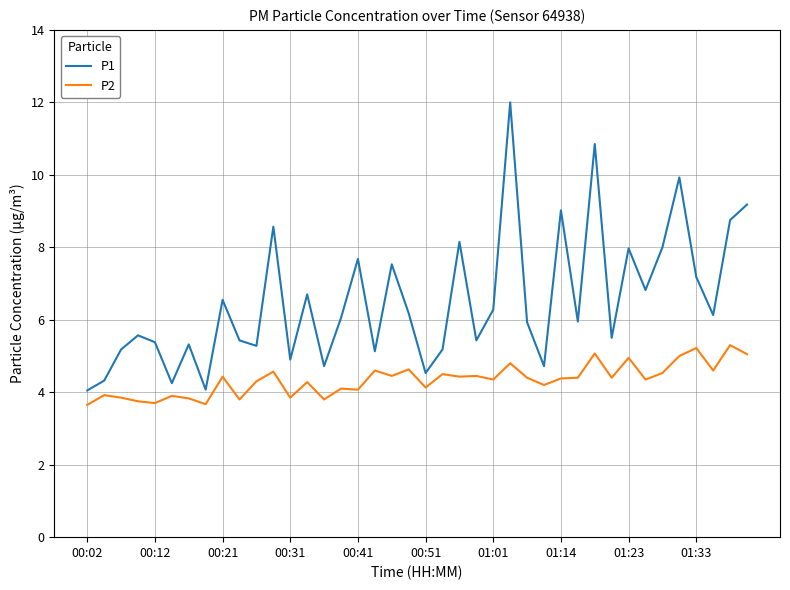

Which series has the widest spread of values?

P1